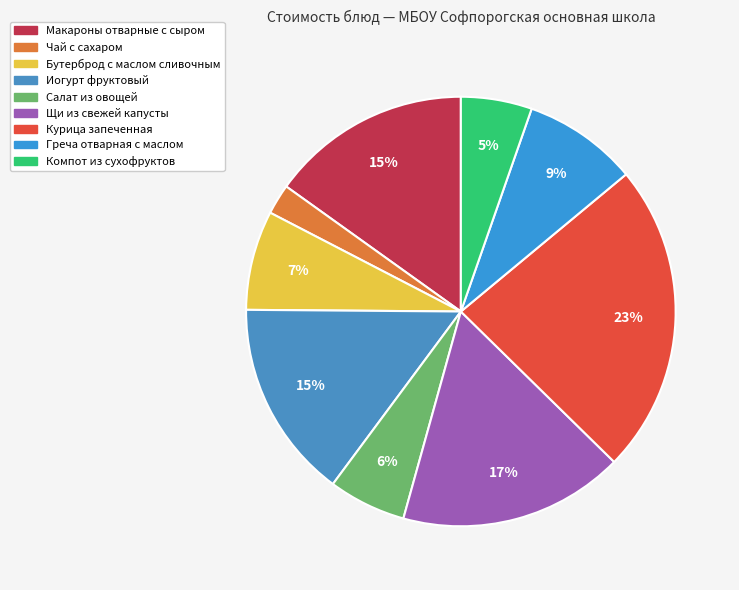

Combined, what portion of the pie is Макароны отварные с сыром and Чай с сахаром?

17.4%